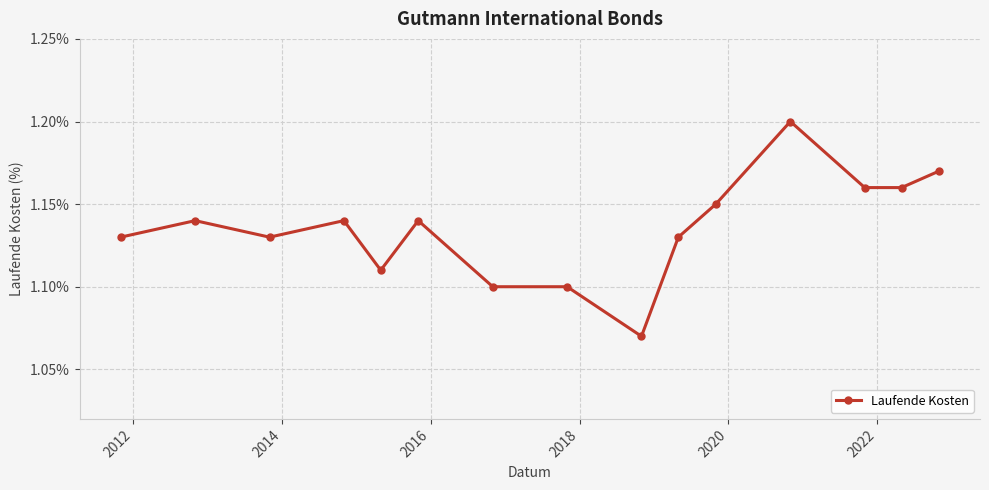

True or false: there are more than 2 points higher than both neighbors.

True